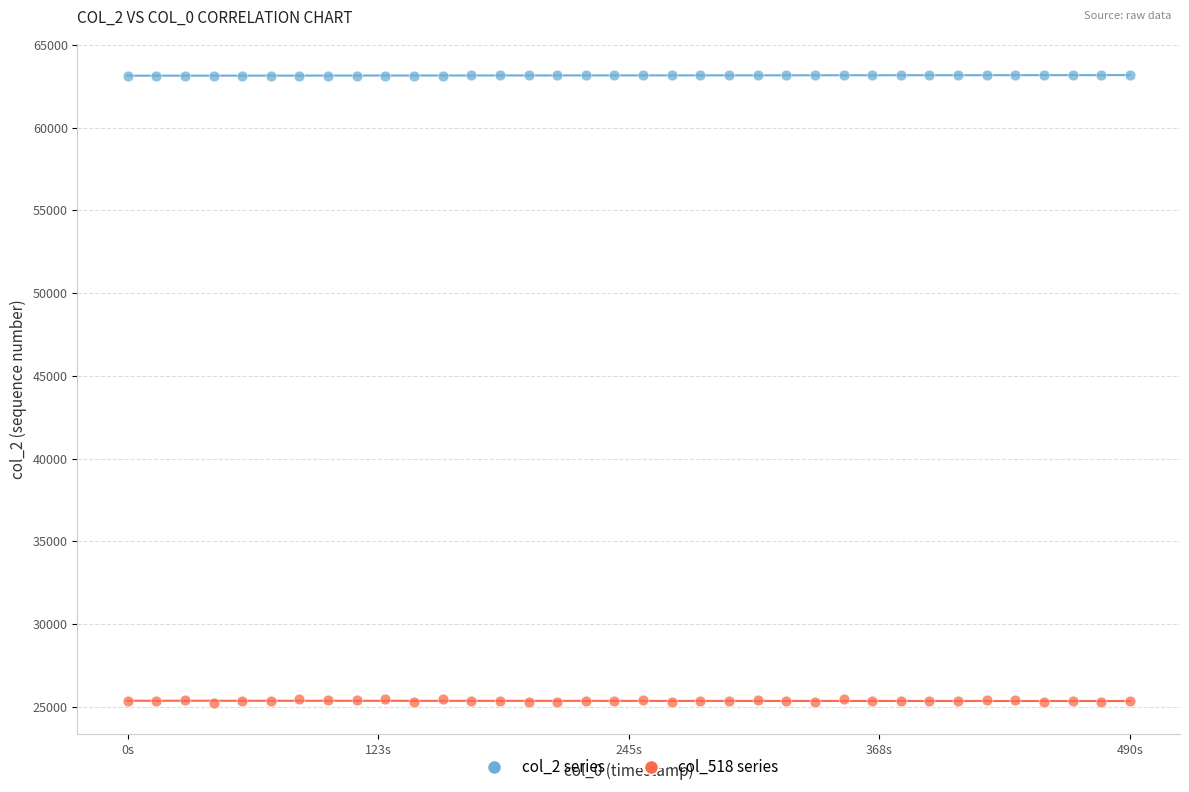

What are all the series names shown in the legend?

col_2 series, col_518 series